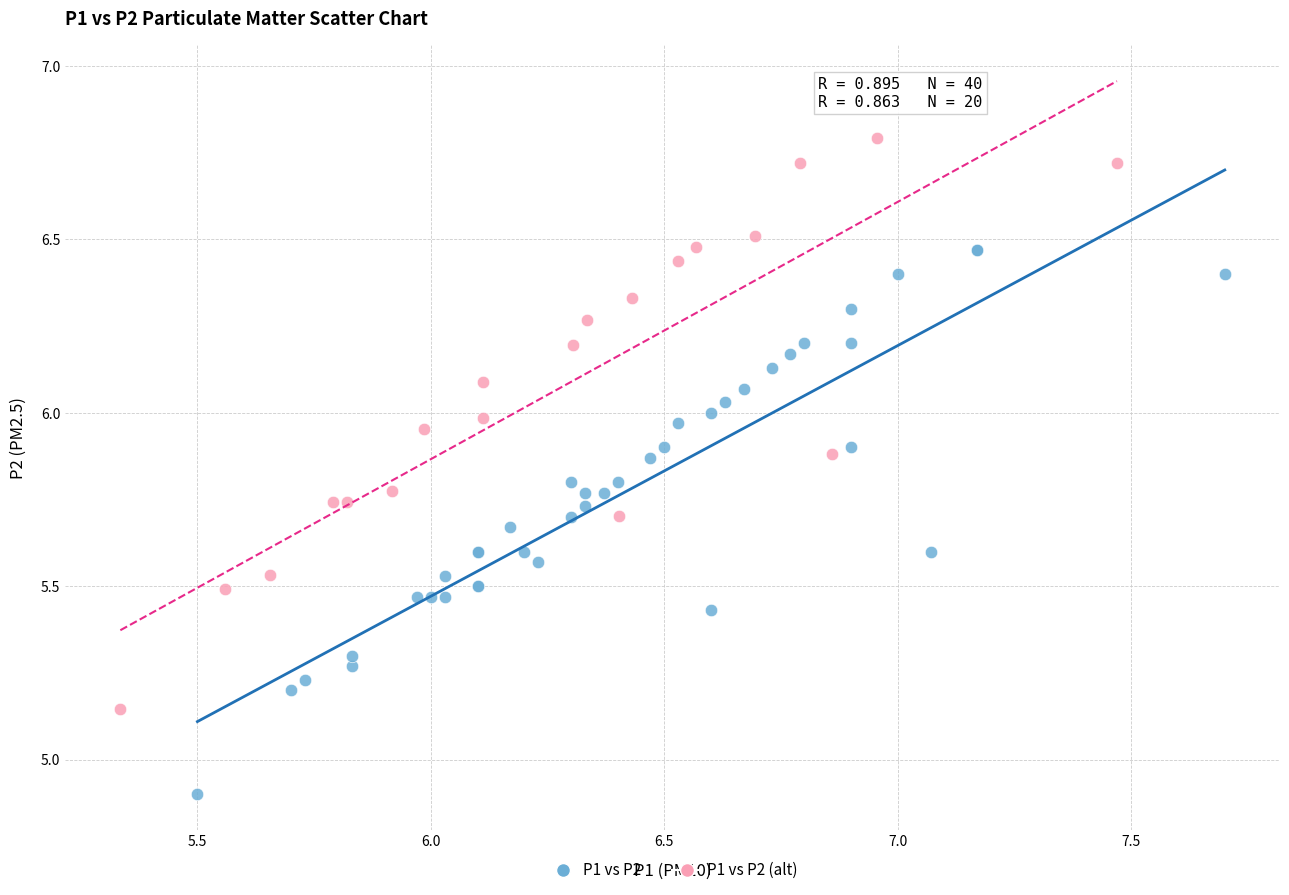

Which series contains the lowest Y value?

P1 vs P2